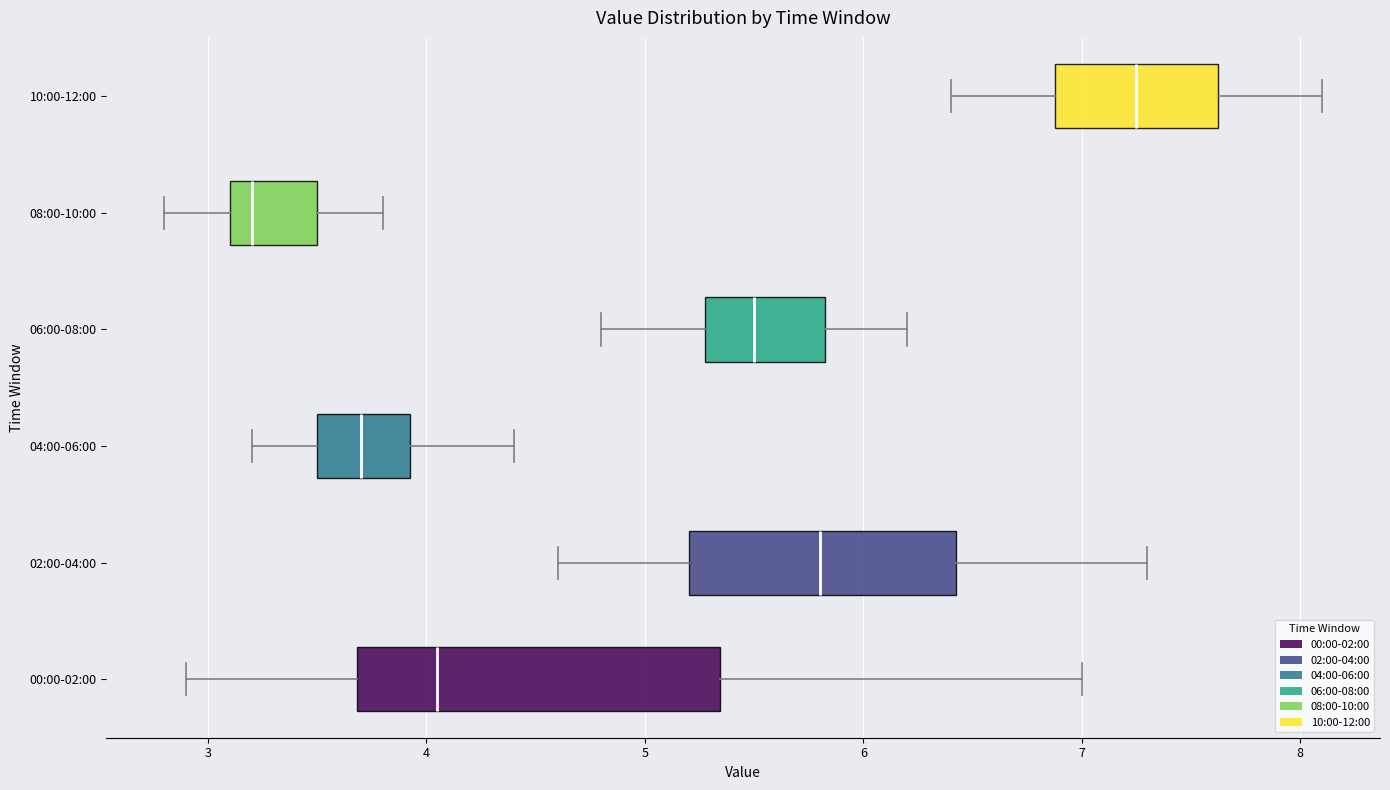

Which box's median line is the furthest to the left?

08:00-10:00